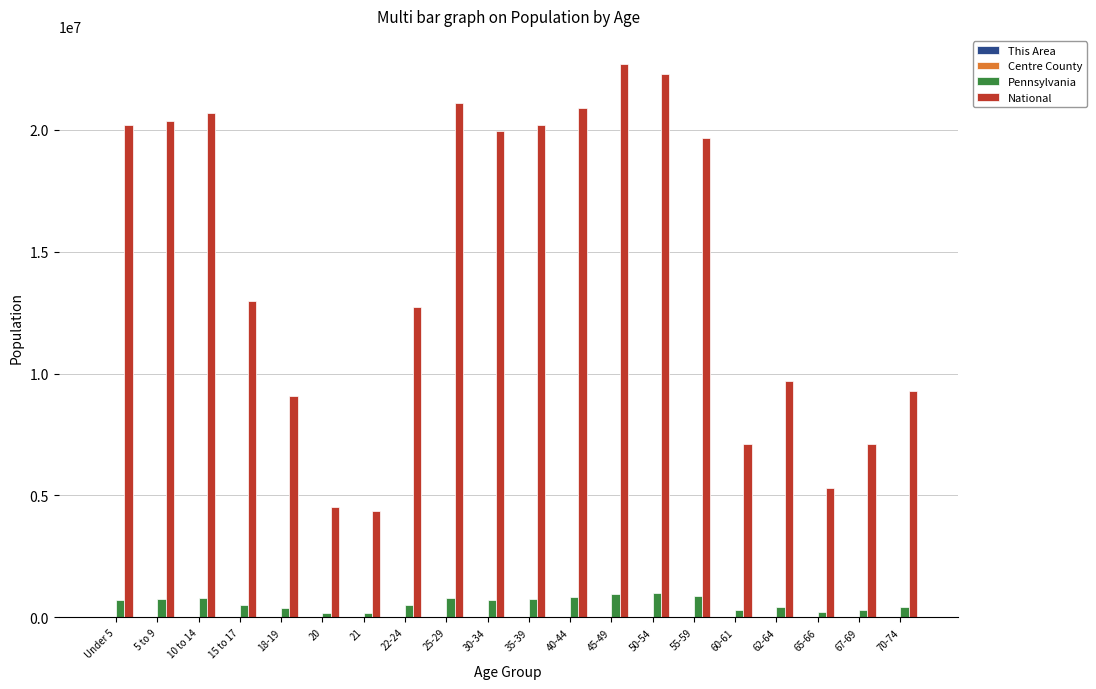

Between 22-24 and 55-59, which series saw the biggest shift?

National